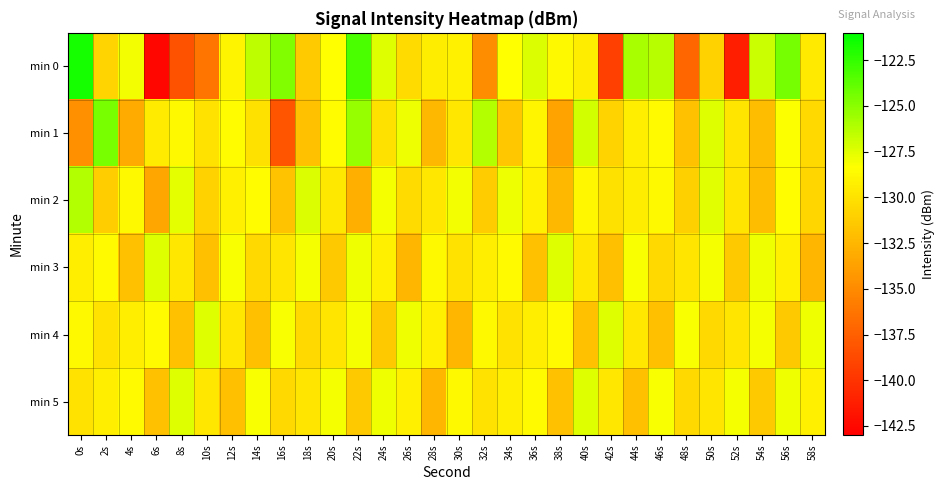

What is the total value across all series at 24s?

-774.1